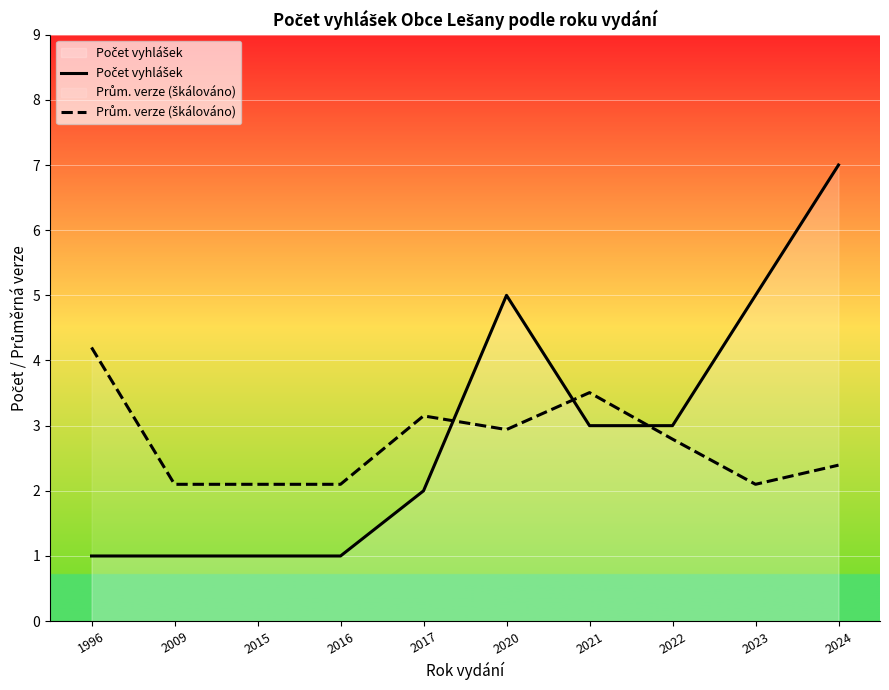

At which category is the sum across all series the highest?

2024